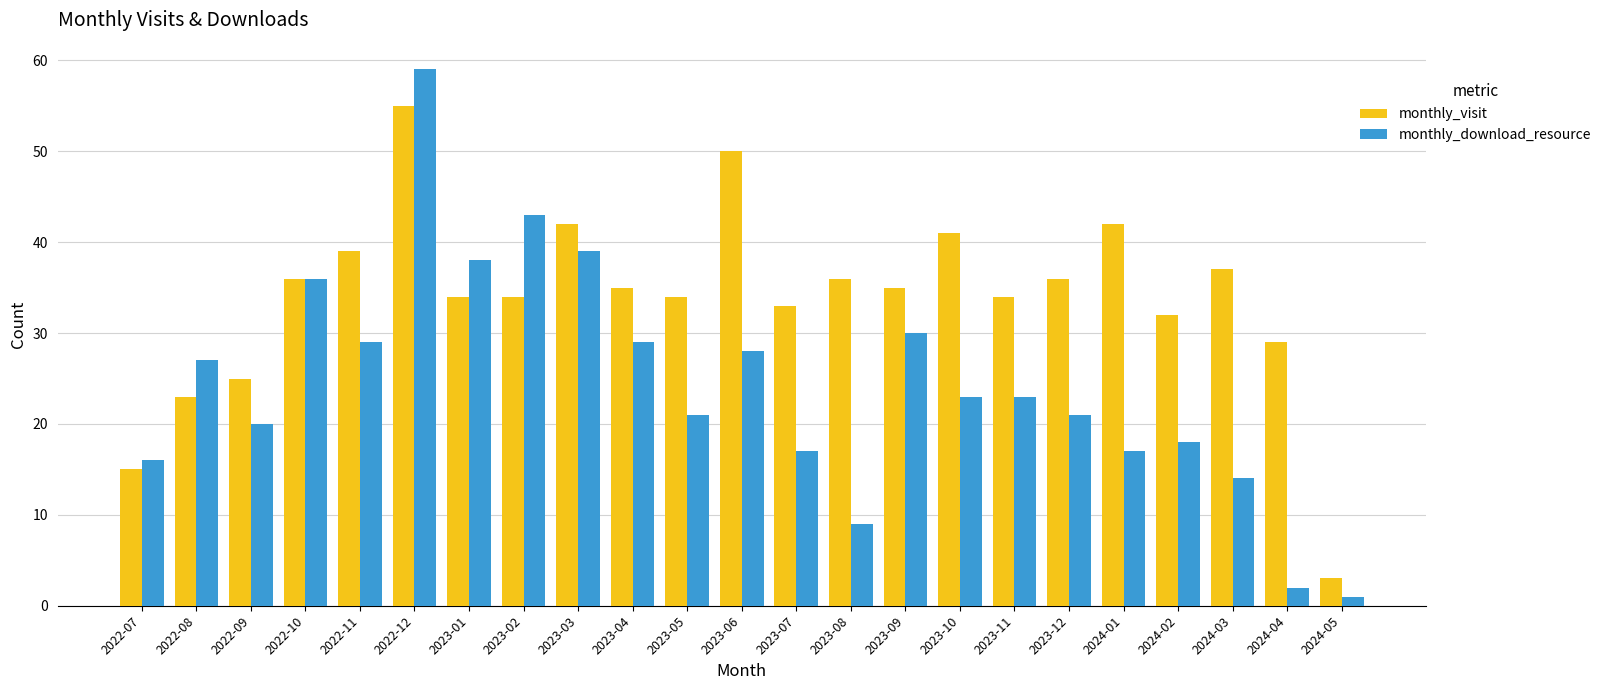

How many groups of bars are there?

23